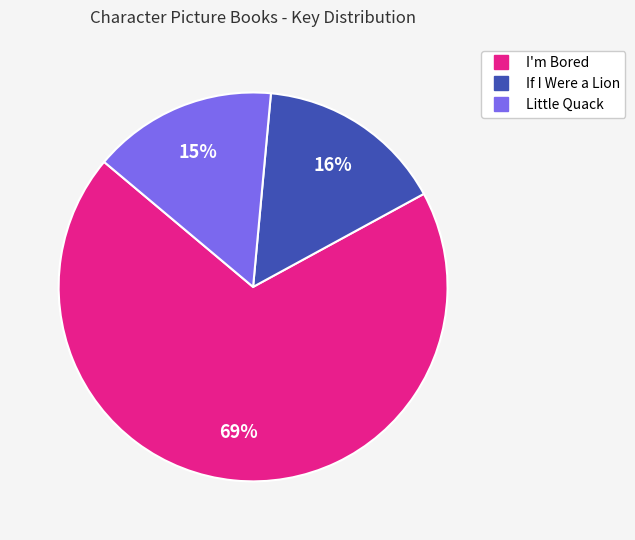

Is there any slice that represents more than half of the pie?

Yes